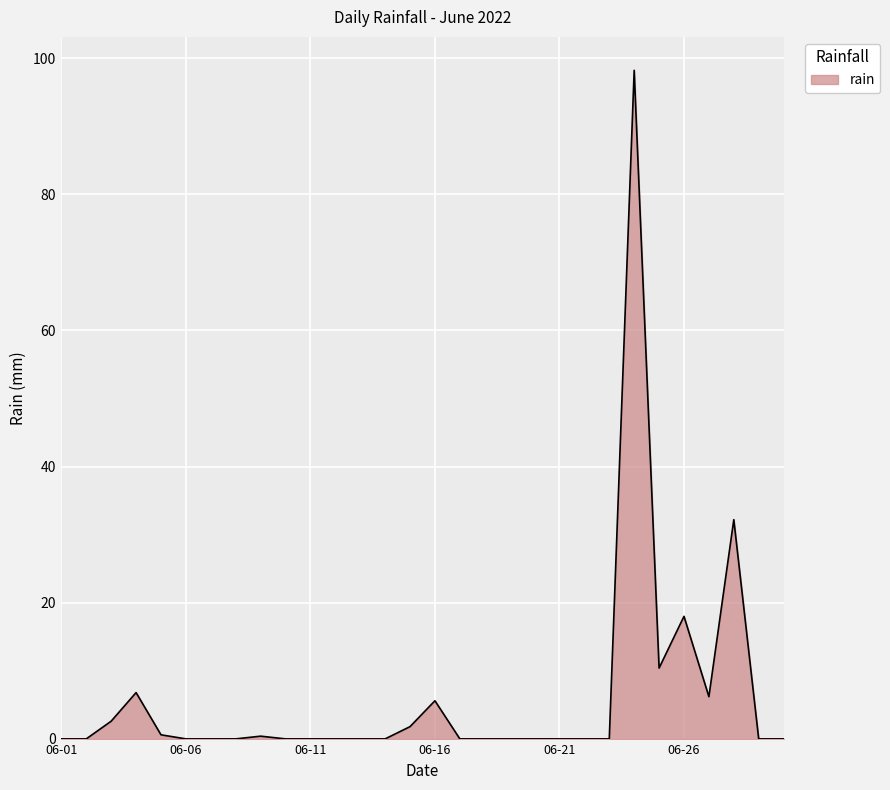

Does the chart display data point markers on the line(s)?

No